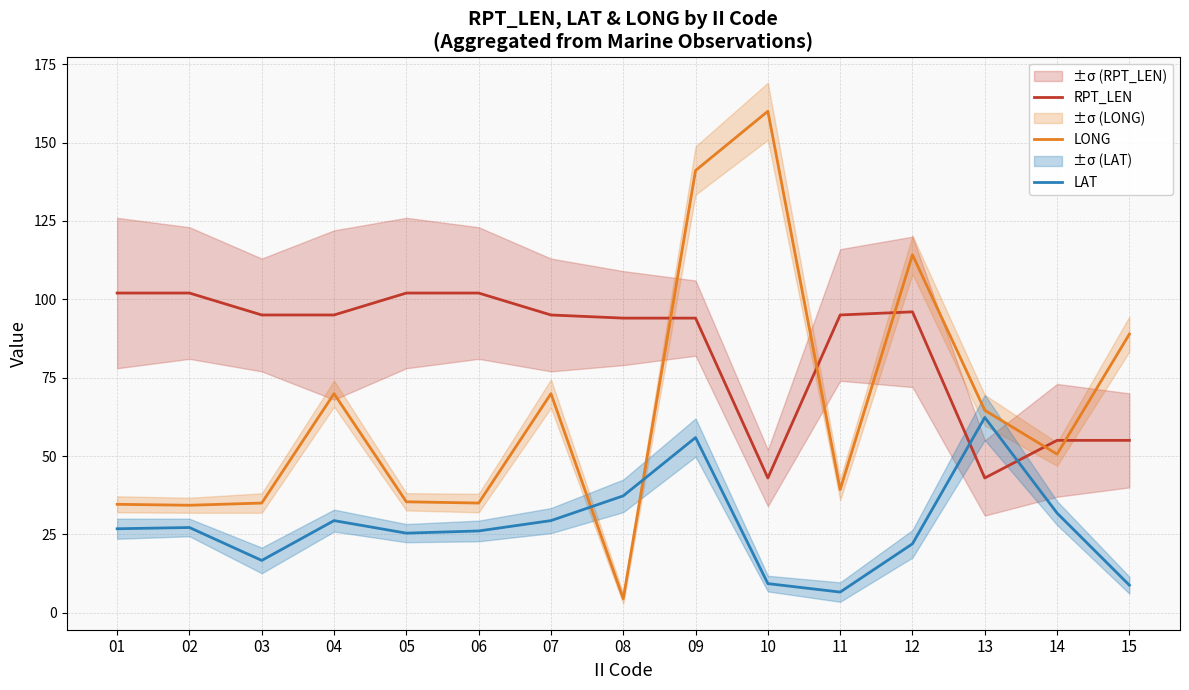

How many series are shown in this chart?

3